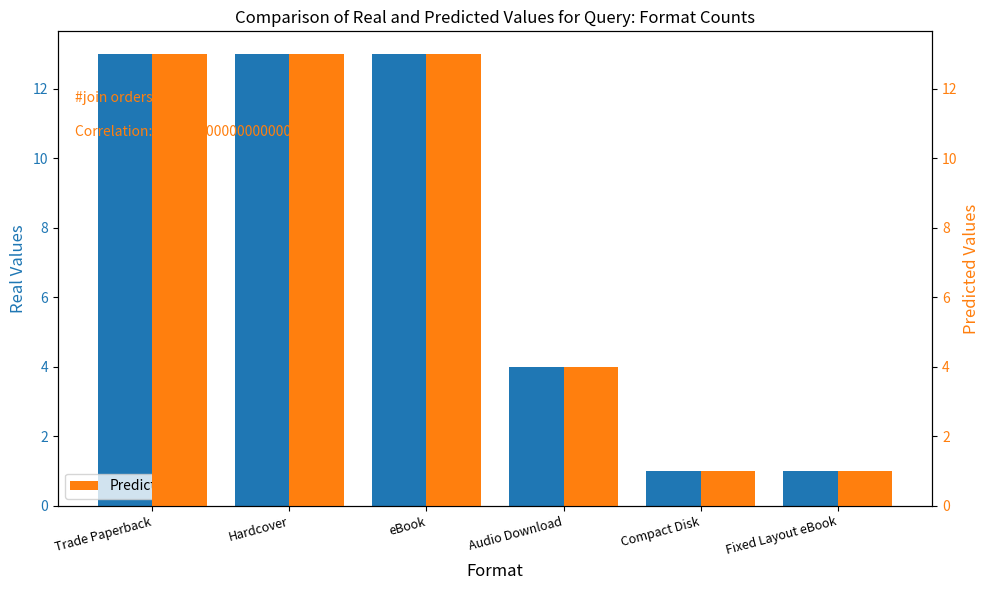

Where is Count nearest to the value 7?

Audio Download